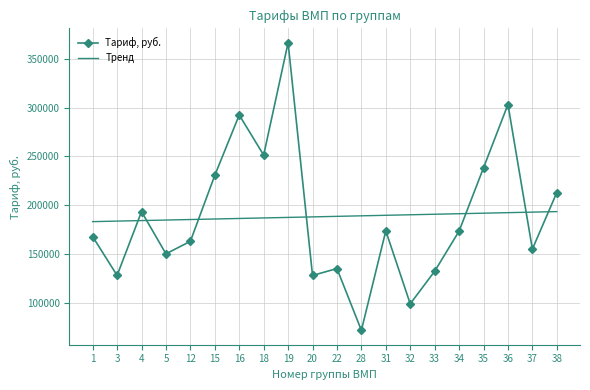

What is the lowest value of the Тренд series?

183095.8